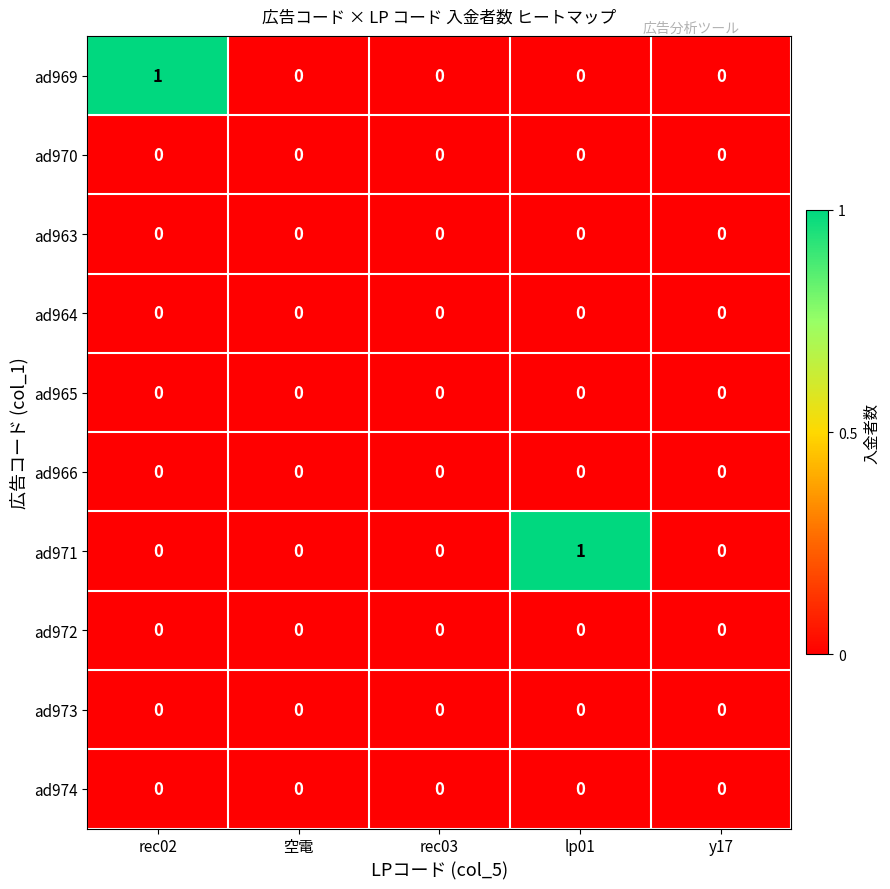

Is the value of ad969 at rec02 greater than the value of ad964 at 空電?

Yes